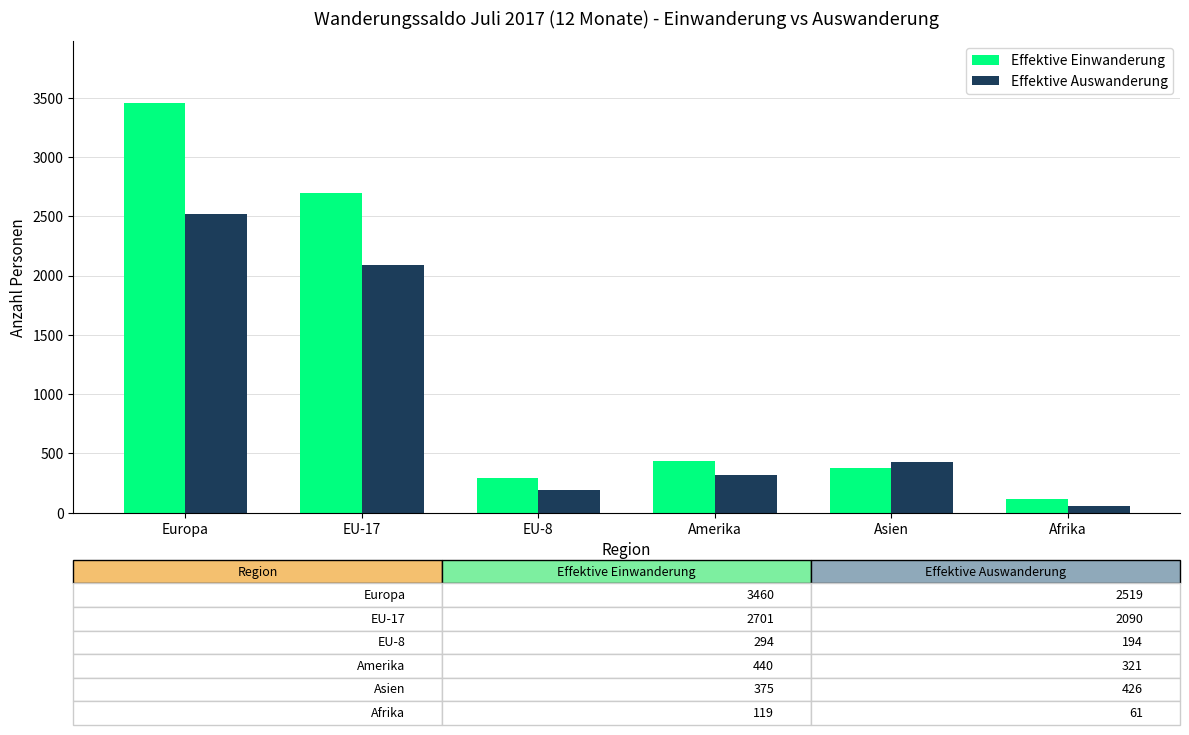

Is it true that Effektive Einwanderung equals 294 at EU-8?

True